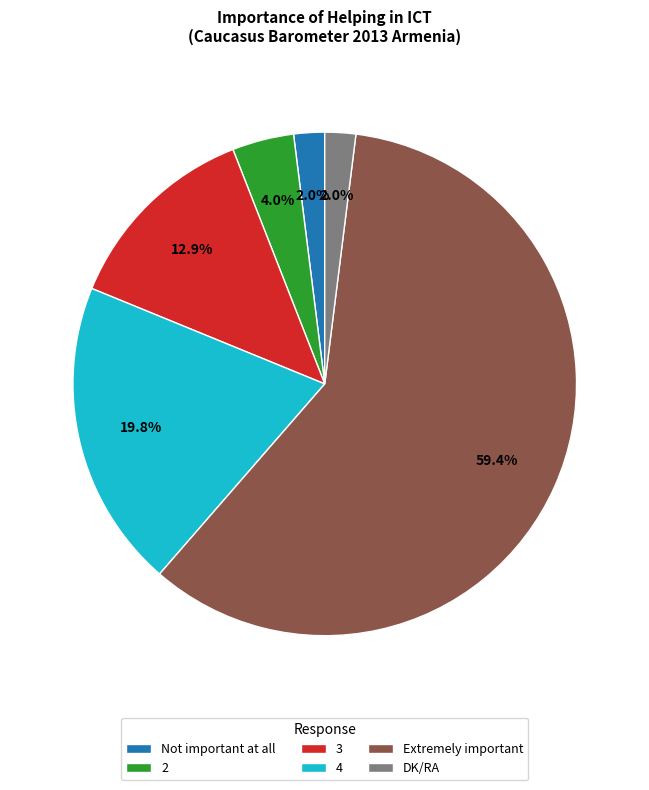

The DK/RA slice represents 8% of the pie. True or false?

False